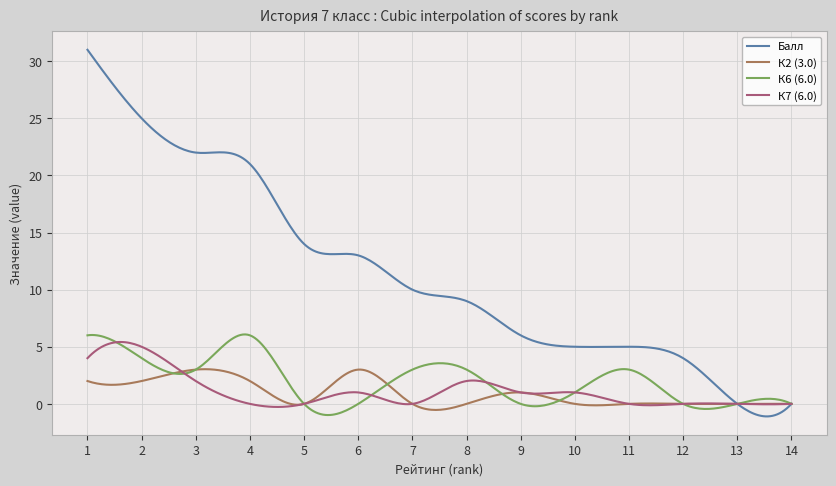

Which series has the widest spread of values?

Балл